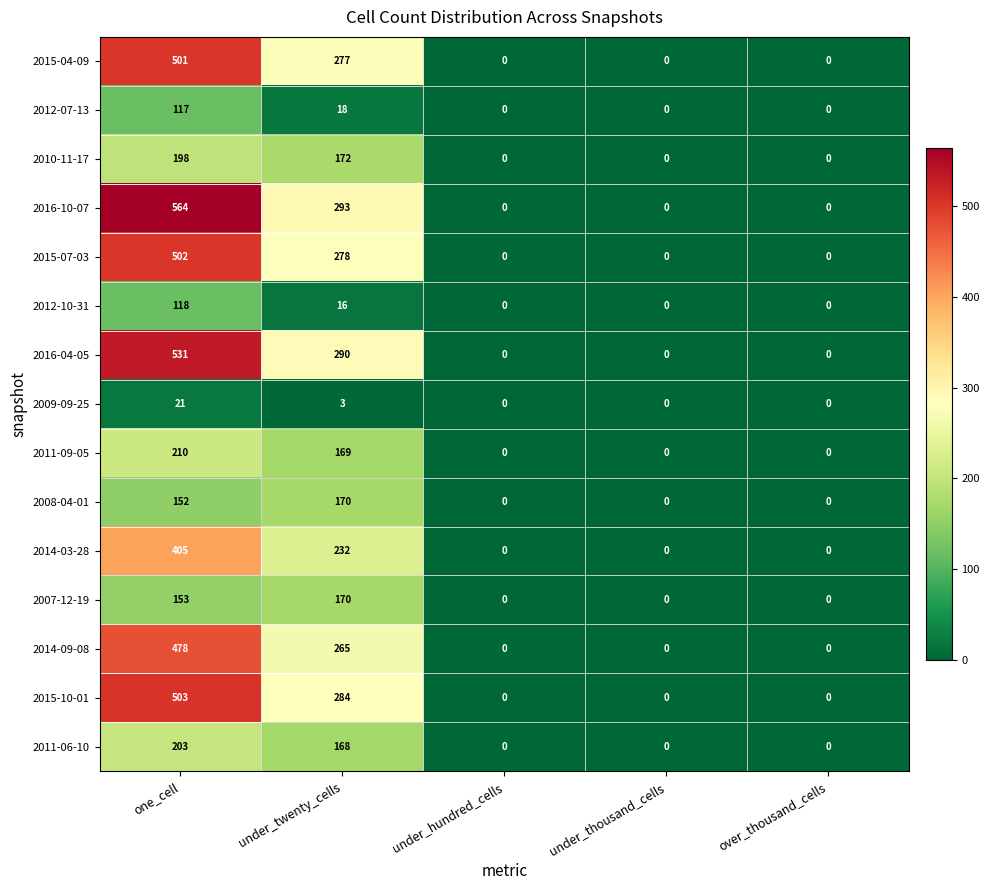

Which series has the largest total across all categories?

2016-10-07